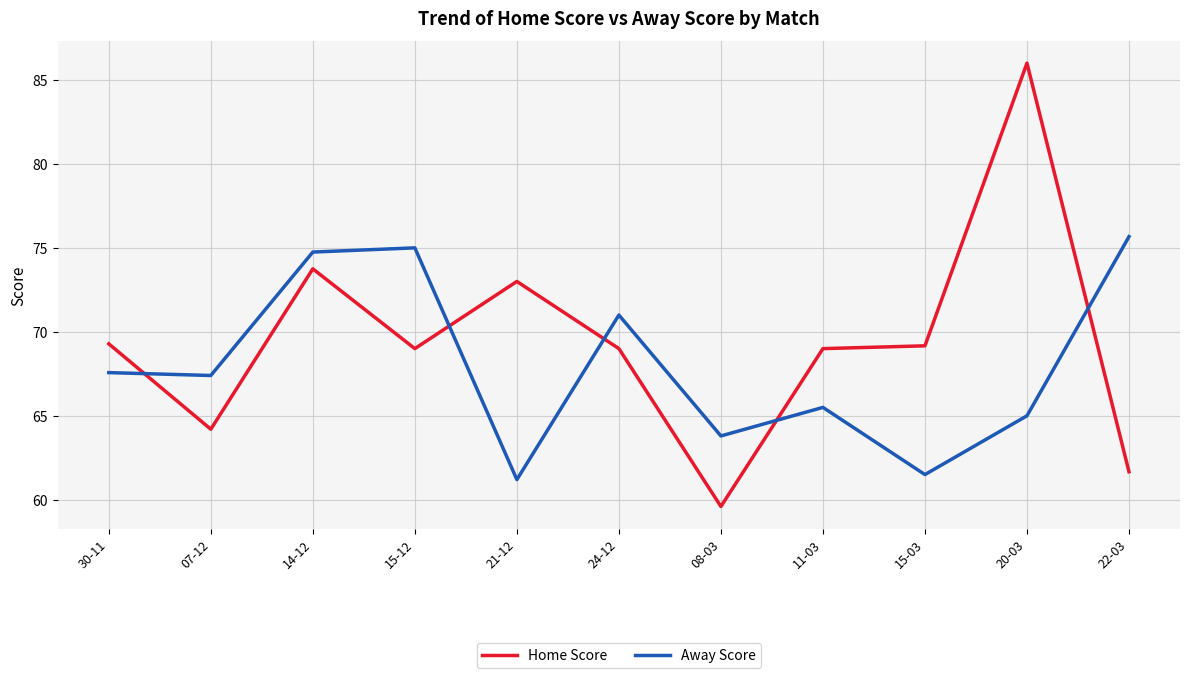

Reading right to left, what are all the values shown in this chart?

Home Score: 61.7	86.0	69.2	69.0	59.6	69.0	73.0	69.0	73.8	64.2	69.3
Away Score: 75.7	65.0	61.5	65.5	63.8	71.0	61.2	75.0	74.8	67.4	67.6